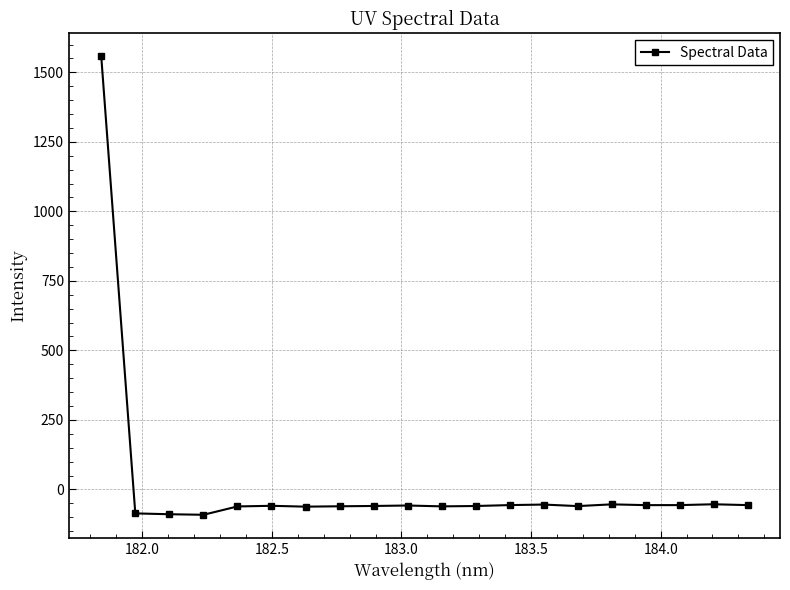

What is the difference between the maximum and minimum values?

1648.7